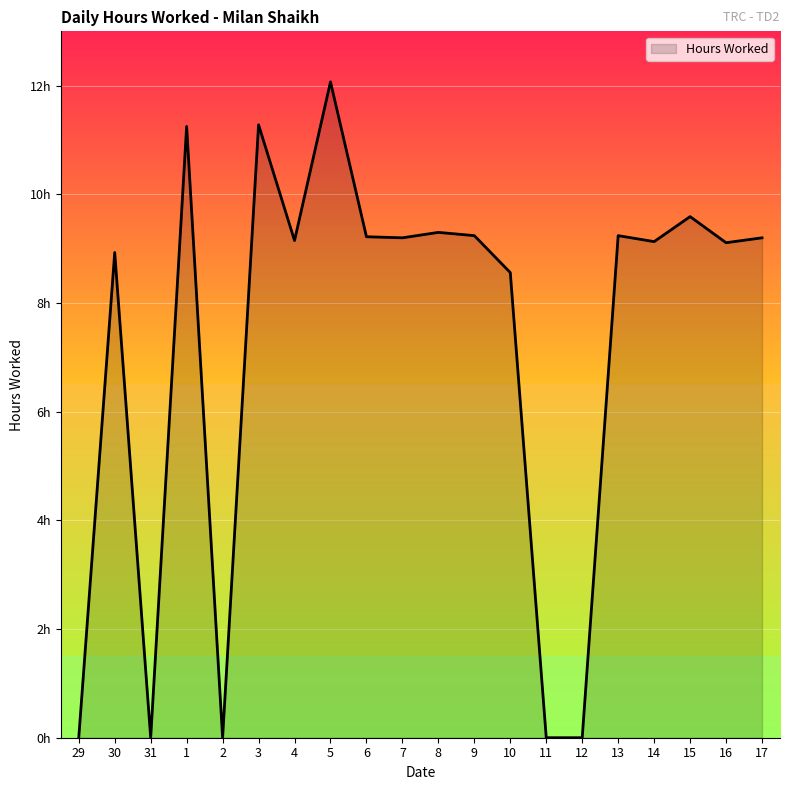

Reading left to right, list all the values displayed in this chart.

0.0	8.9	0.0	11.2	0.0	11.3	9.2	12.1	9.2	9.2	9.3	9.2	8.6	0.0	0.0	9.2	9.1	9.6	9.1	9.2